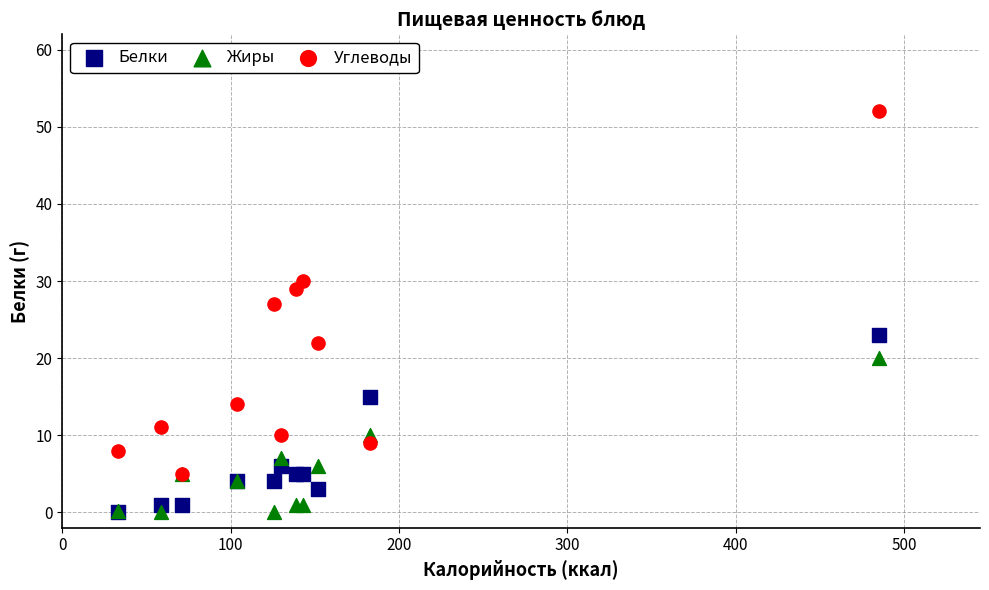

Across all series, what Y value is closest to 26?

27.0